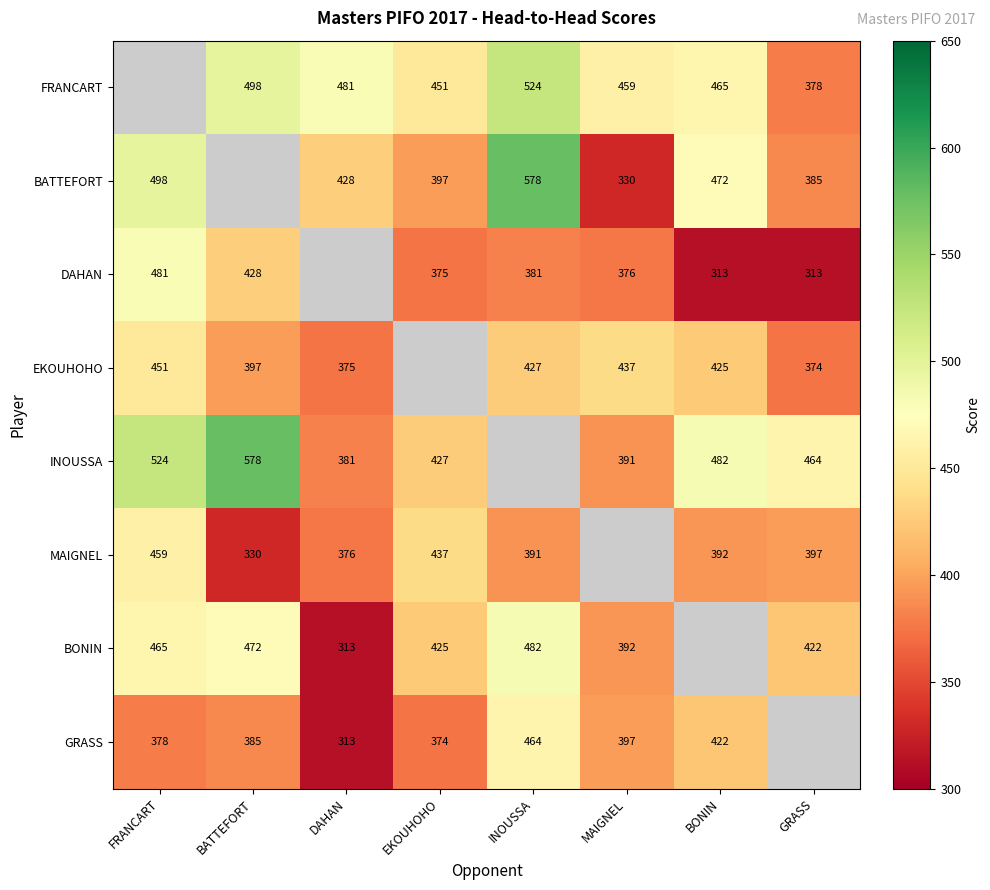

Which has a higher value, FRANCART or DAHAN?

DAHAN